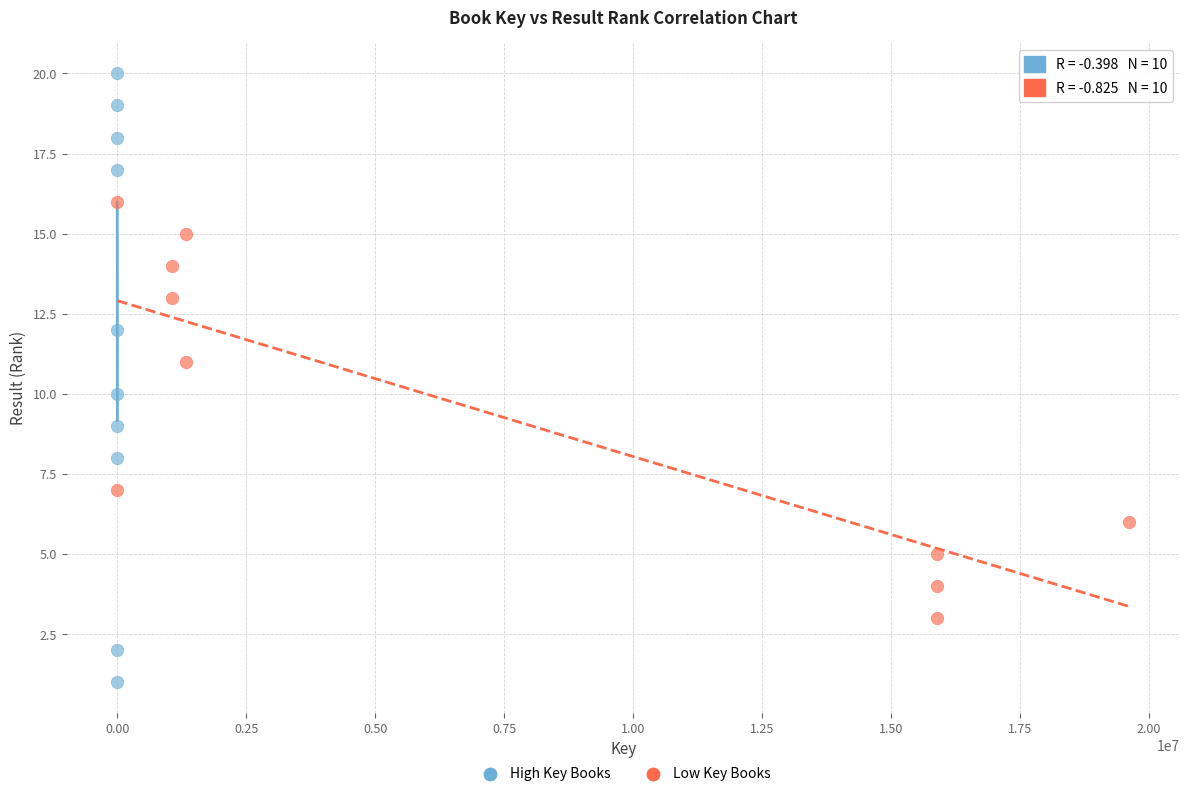

Which series reaches the maximum Y coordinate?

High Key Books